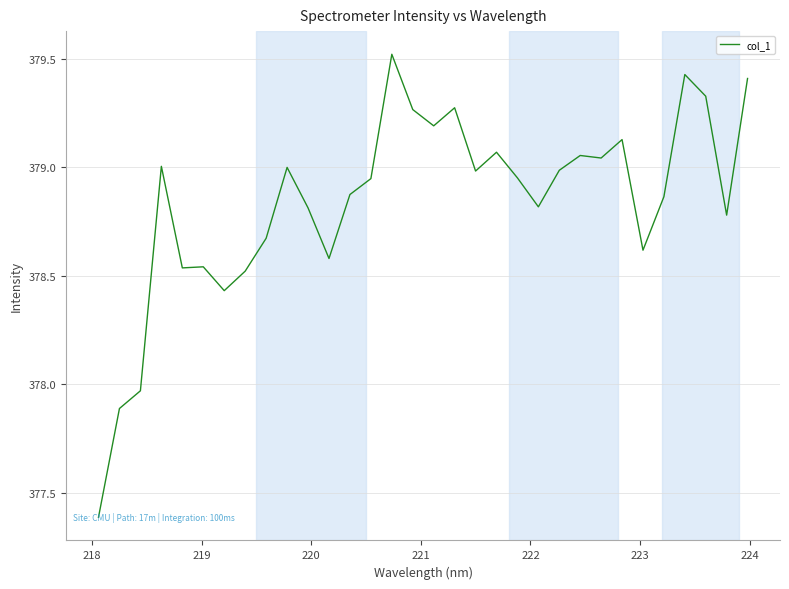

What is the minimum value shown in the chart?

377.4